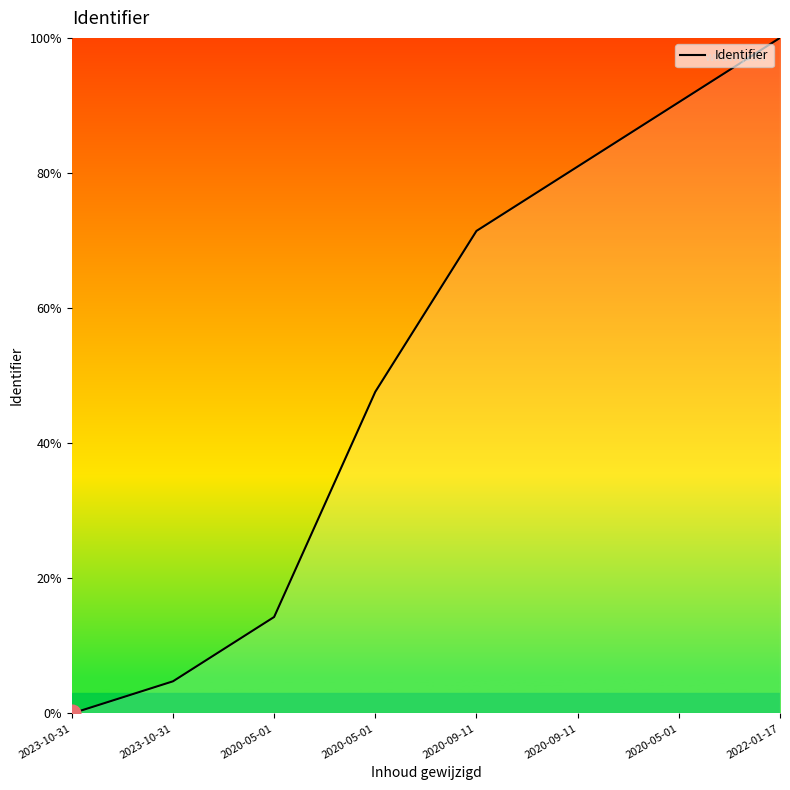

Does the chart display data point markers on the line(s)?

No